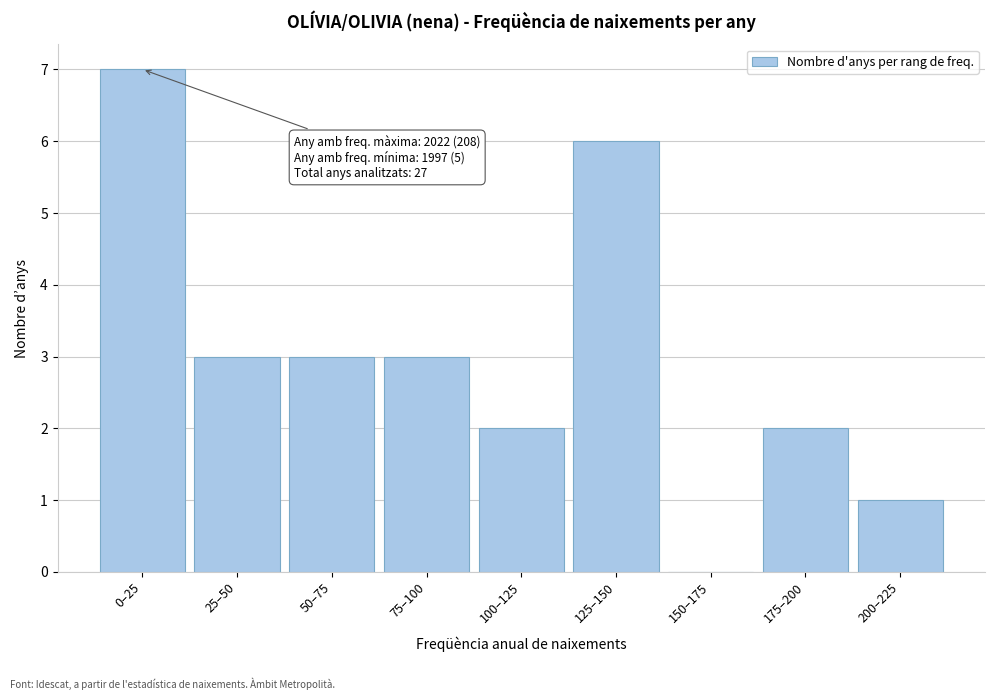

Reading left to right, extract all data points from this chart.

0–25=7	25–50=3	50–75=3	75–100=3	100–125=2	125–150=6	150–175=0	175–200=2	200–225=1